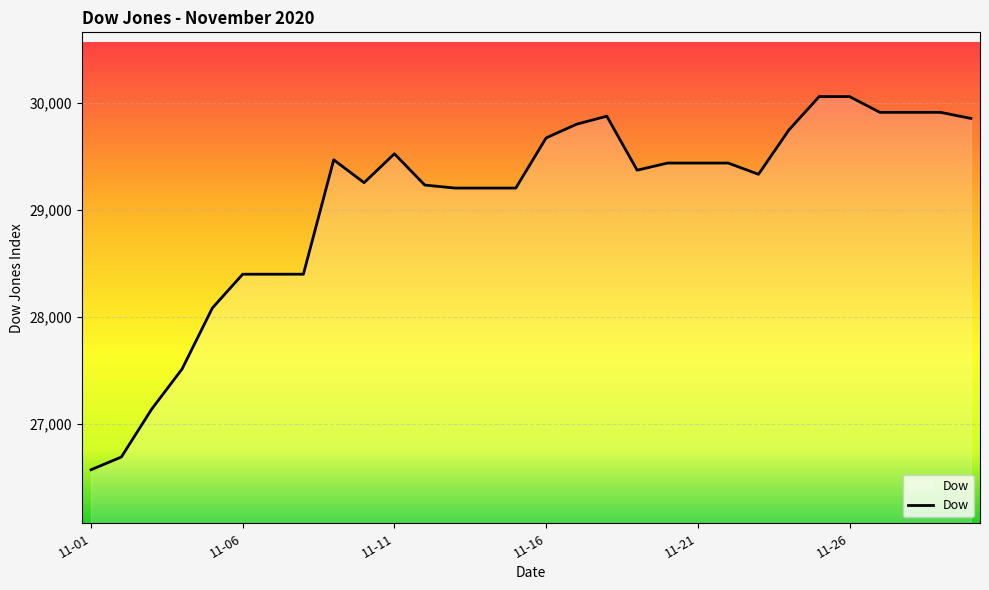

What is the sum of all values?

872102.6